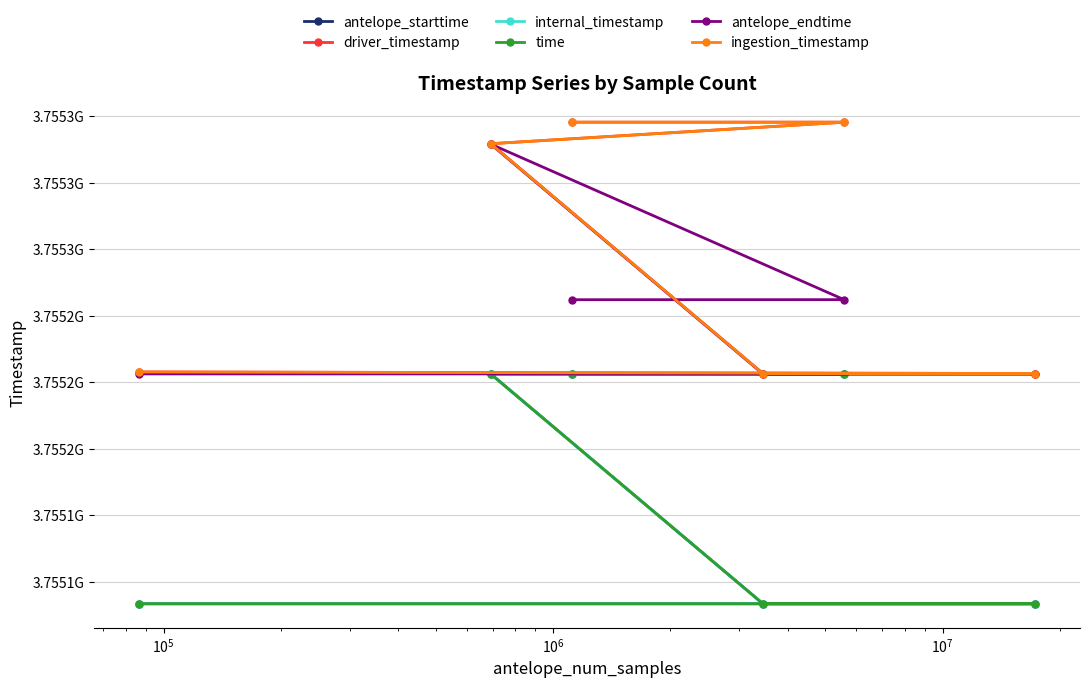

What is the value of the time point at the 4th from the left?

3755203200.0